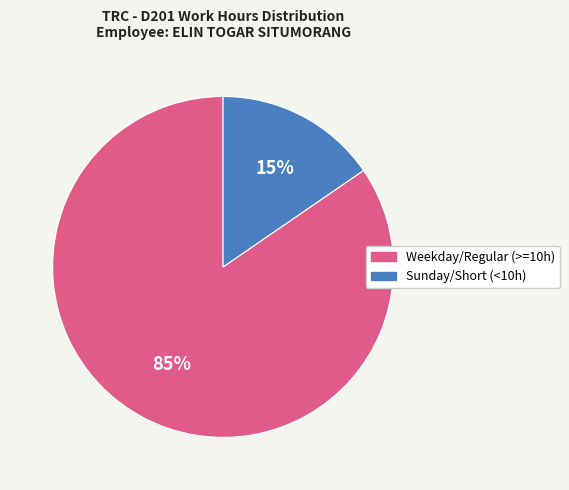

To the nearest percent, what is the combined percentage of Weekday/Regular (>=10h) and Sunday/Short (<10h)?

100%